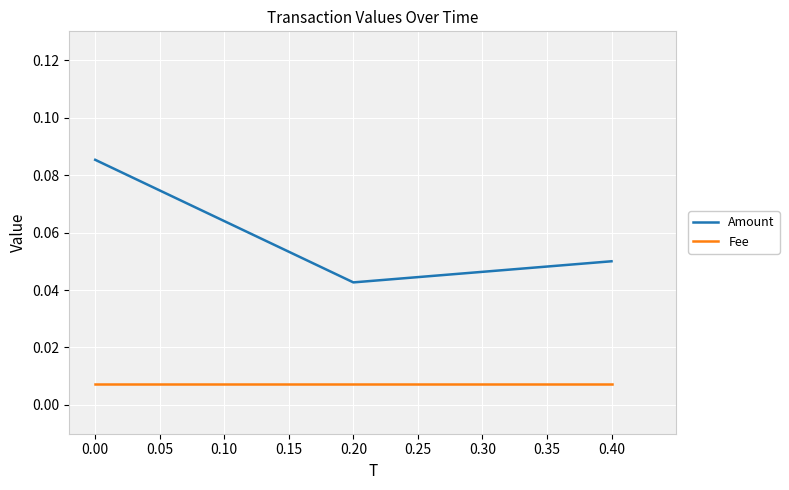

Which series has the largest range (max minus min)?

Amount